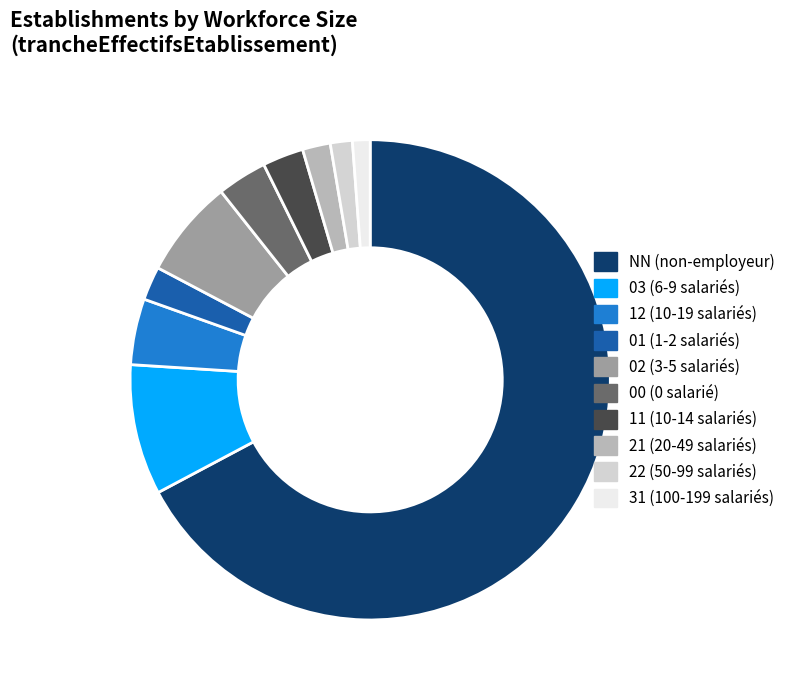

True or false: 12 accounts for 4% of the total.

True